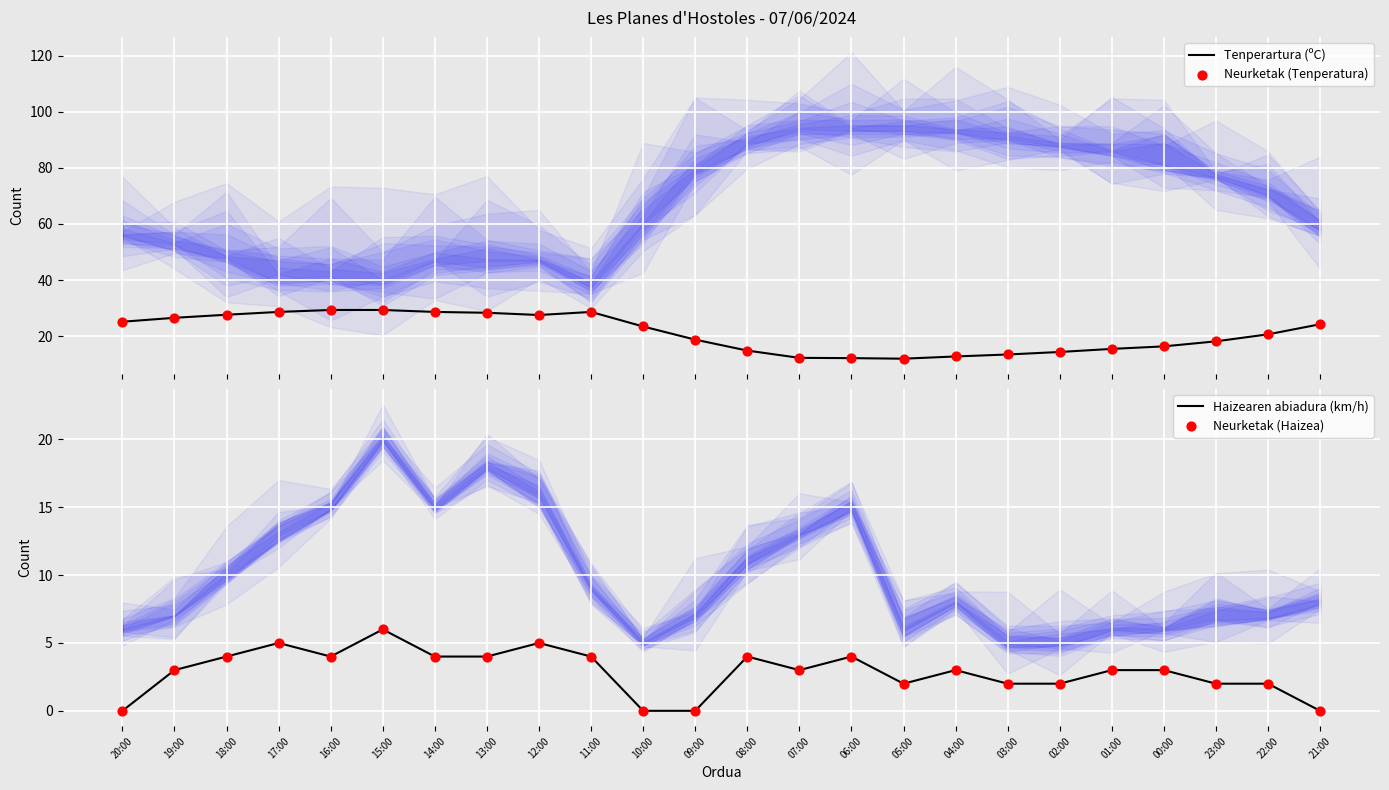

Which series has the largest Y range (max minus min)?

Tenperartura (ºC)